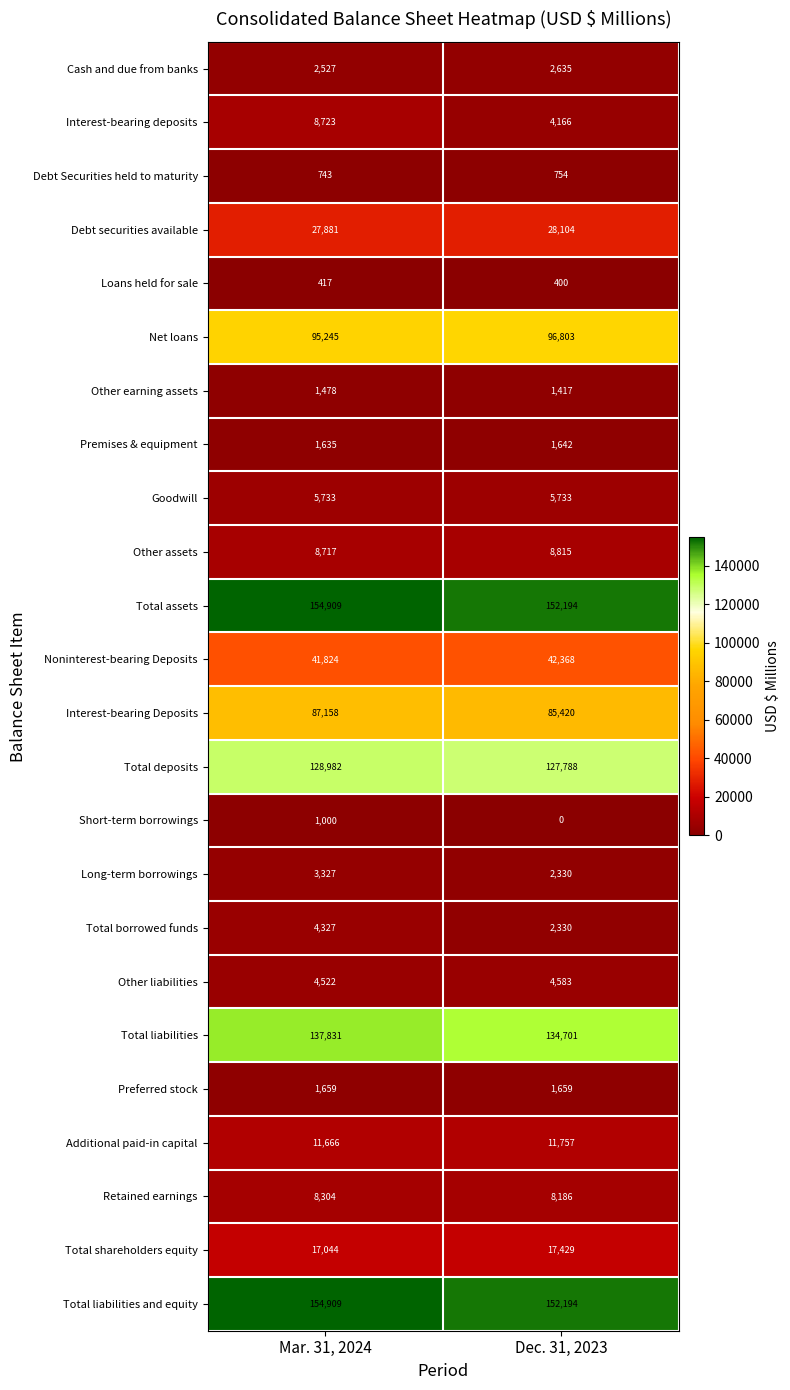

What is the average value of the Total liabilities series?

136266